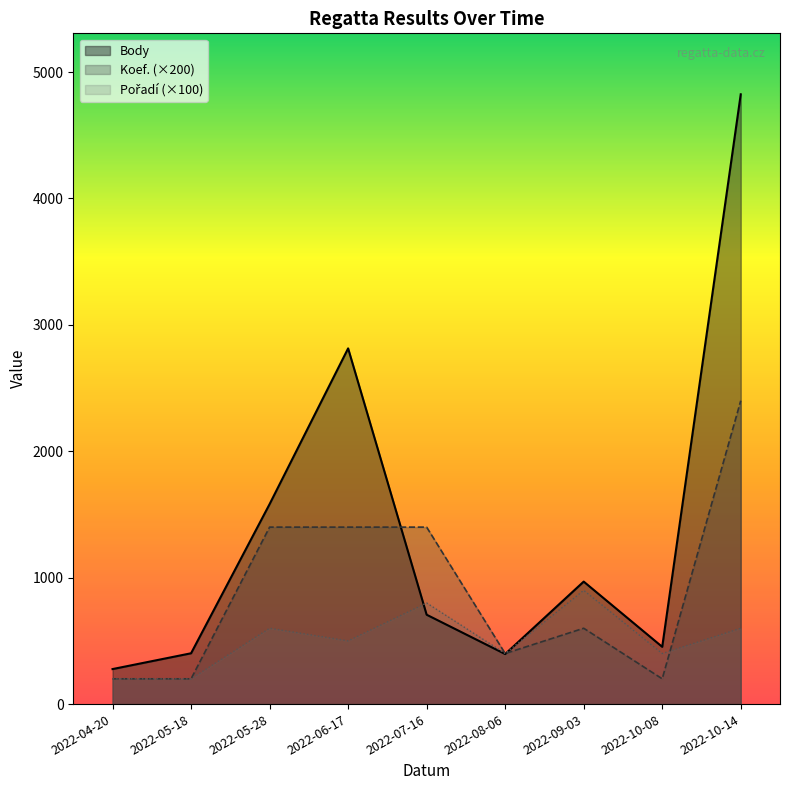

What is the approximate value of Pořadí at 2022-10-14, to the nearest 10?

600